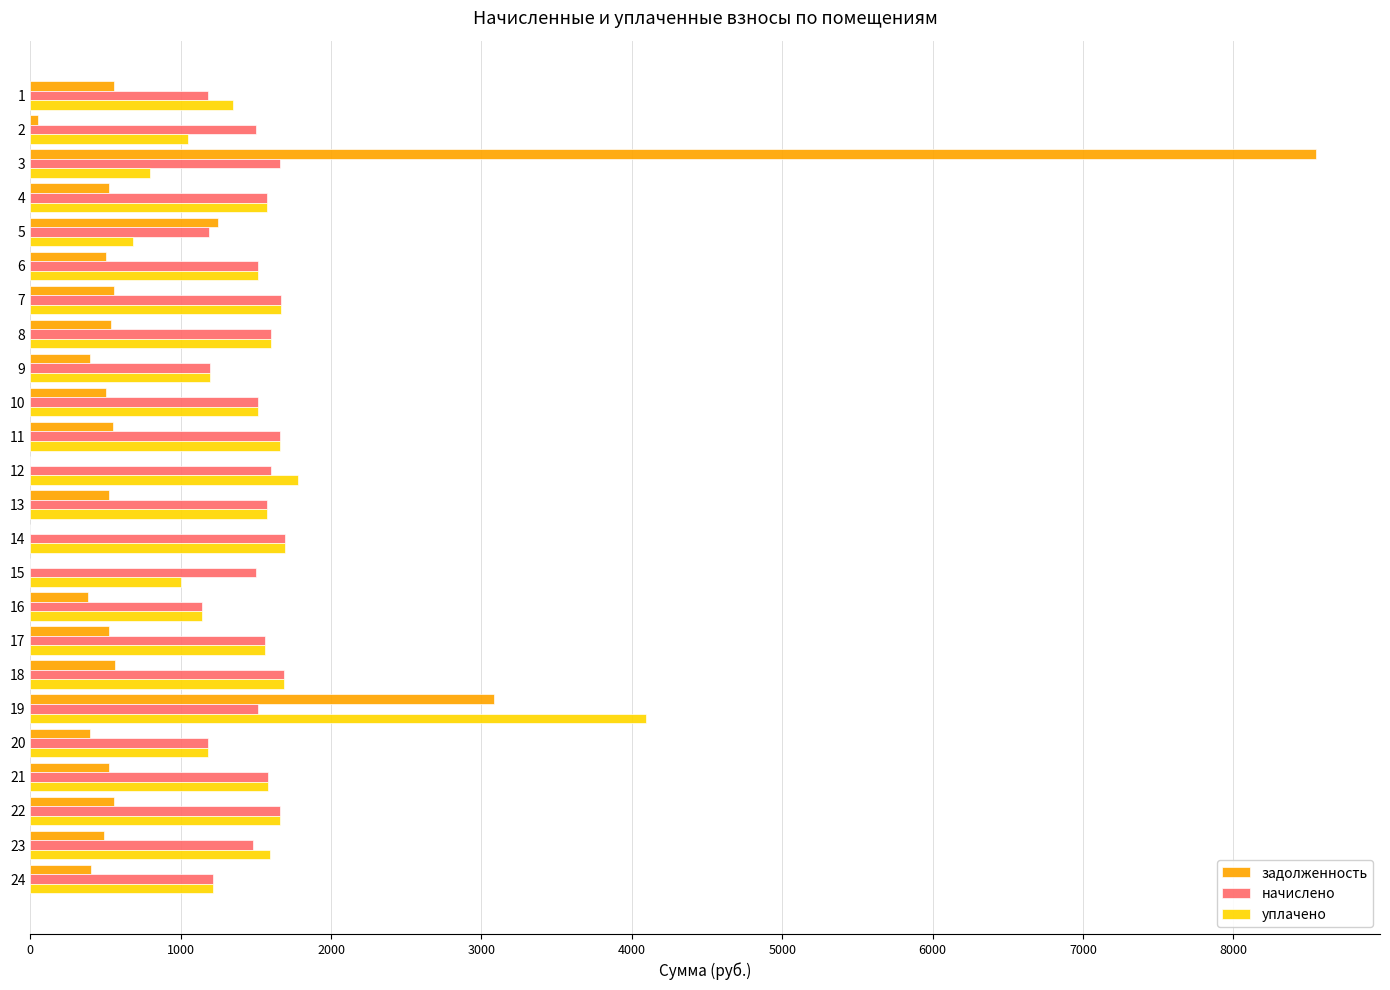

True or false: начислено has a value of 2557.3 at 10.

False